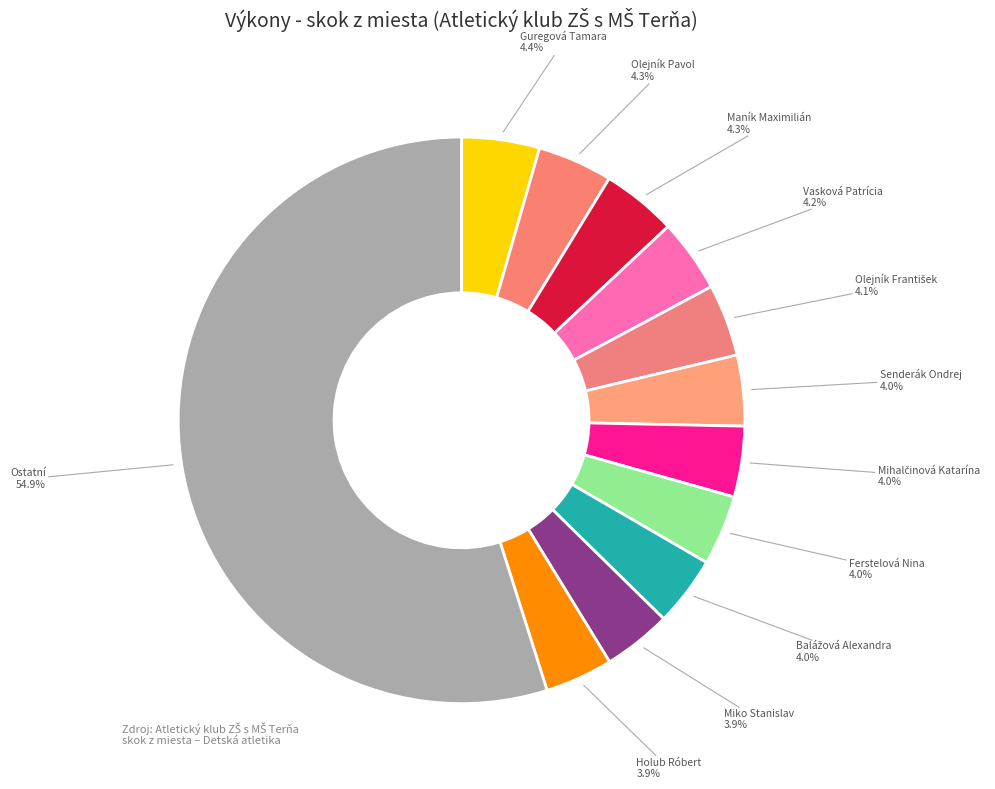

What portion of the pie excludes Ostatní?

45.1%